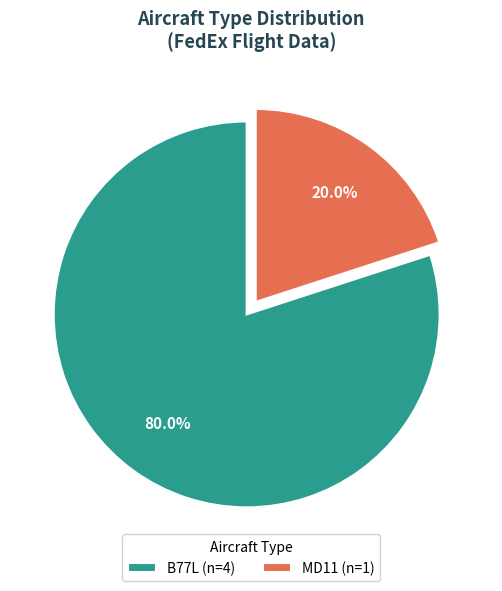

Rank the categories by value from lowest to highest.

MD11 (n=1), B77L (n=4)